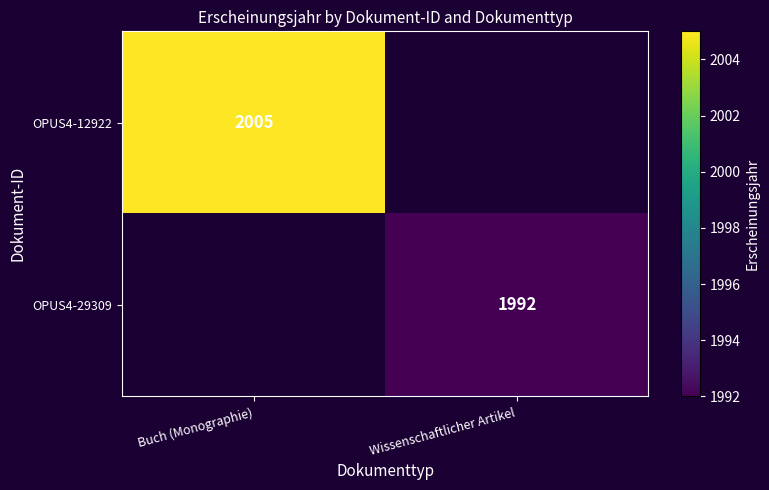

Which category has the lowest value across all series?

Wissenschaftlicher Artikel